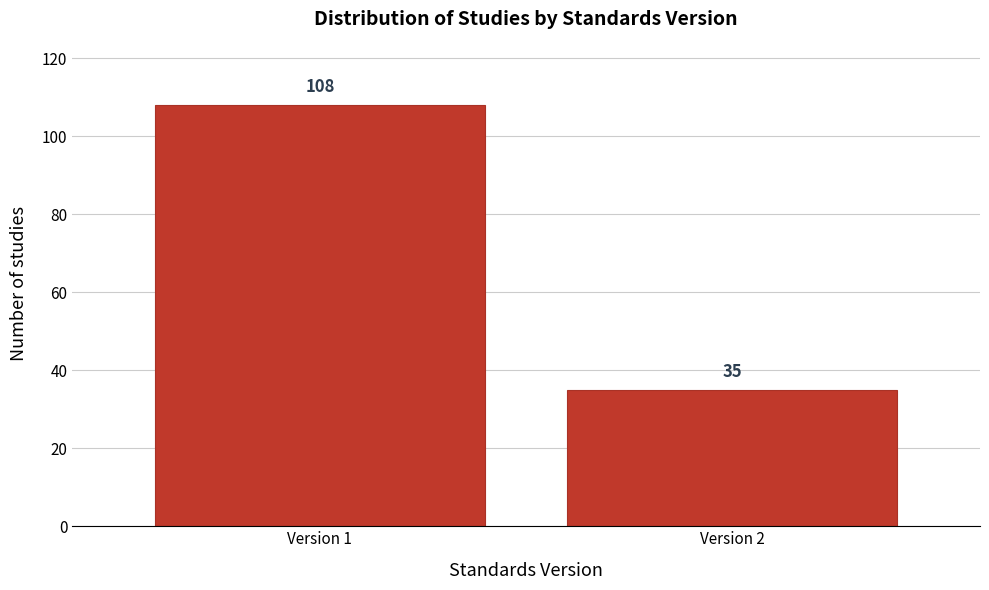

Reading left to right, transcribe all the data shown in this chart.

Version 1=108	Version 2=35